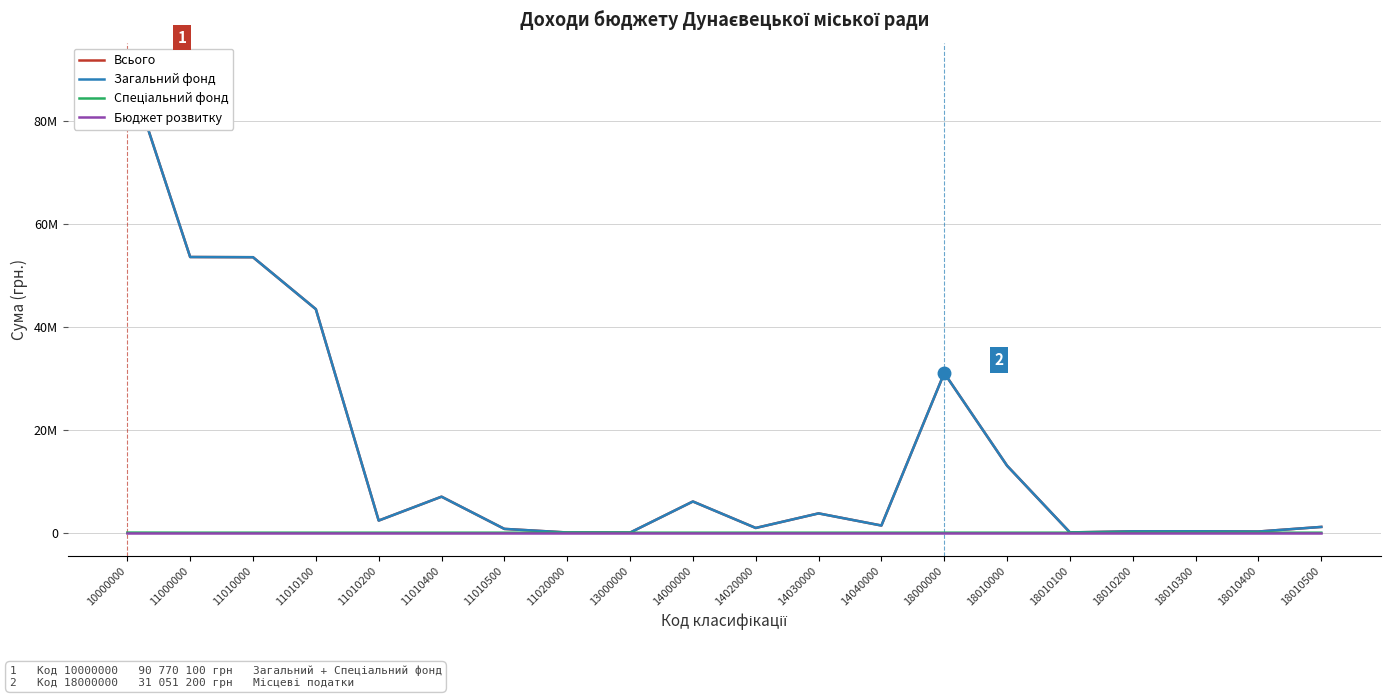

Rank the categories by Загальний фонд value from highest to lowest.

10000000, 11000000, 11010000, 11010100, 18000000, 18010000, 11010400, 14000000, 14030000, 11010200, 14040000, 18010500, 14020000, 11010500, 18010300, 18010200, 18010400, 18010100, 11020000, 13000000